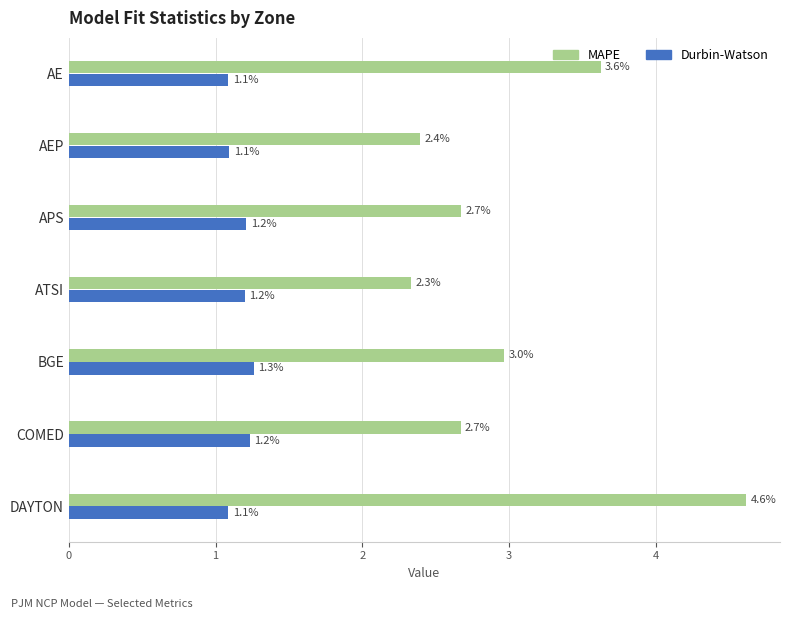

What is the highest value of the MAPE series?

4.6